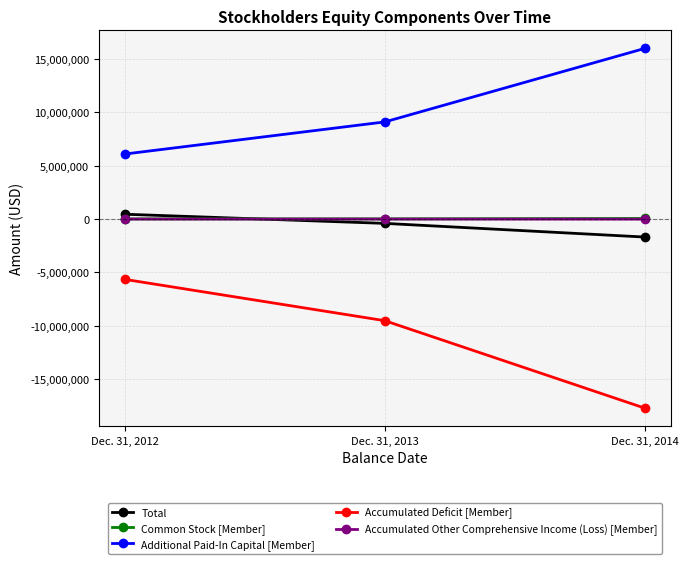

The value of Total at Dec. 31, 2014 is -1683583. True or false?

True